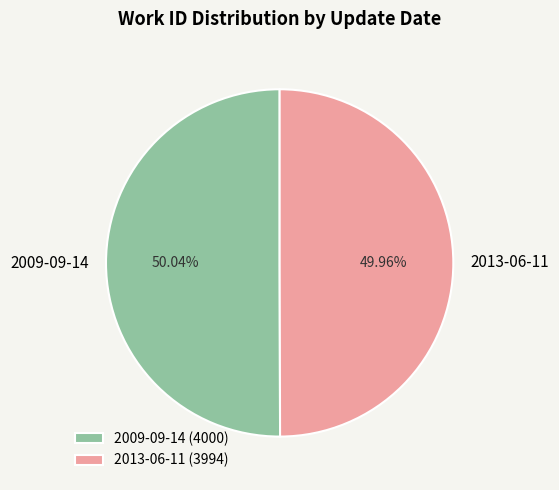

To the nearest percent, what is the average slice percentage?

50%